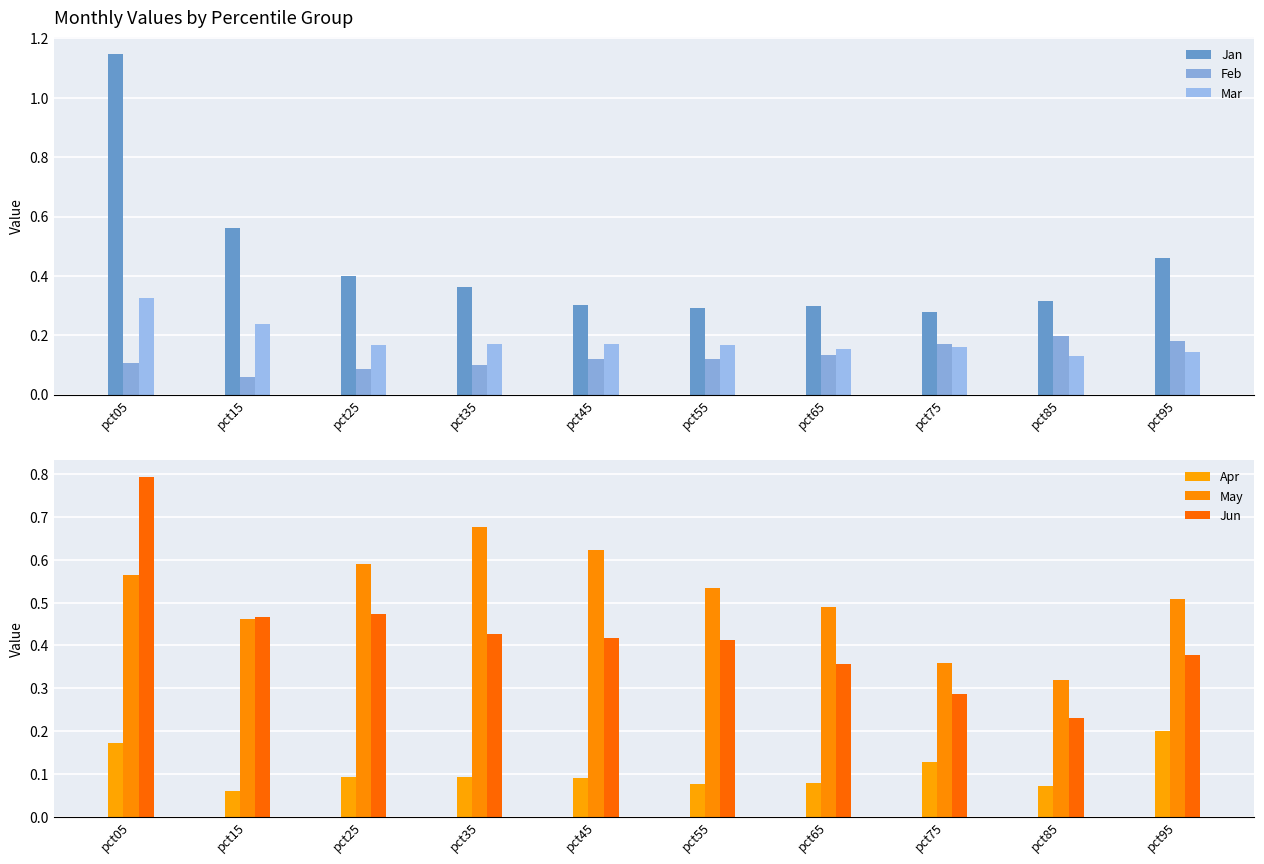

True or false: Apr has a value of 0.1 at pct85.

True